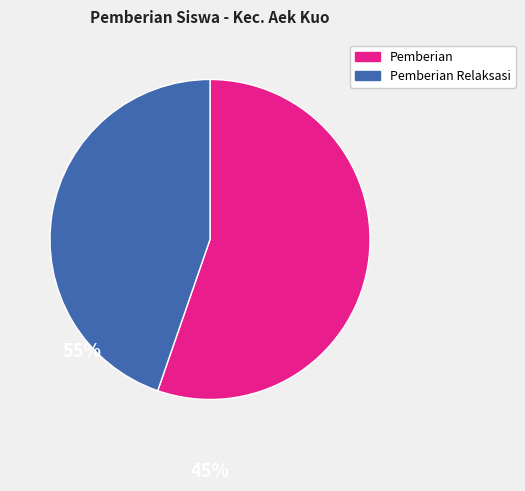

Does any single category account for the majority?

Yes